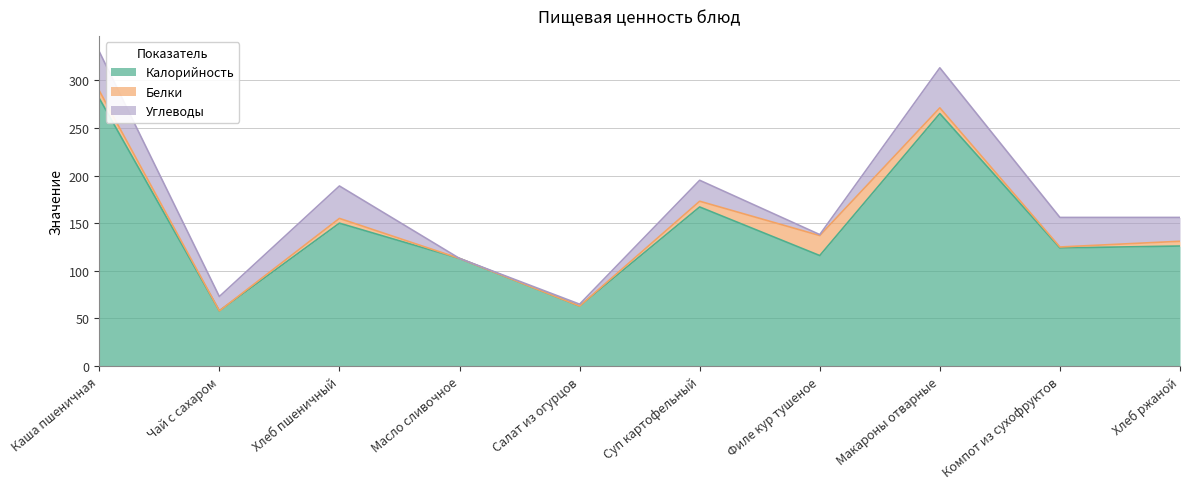

True or false: Белки has more than 2 points higher than both neighbors.

False